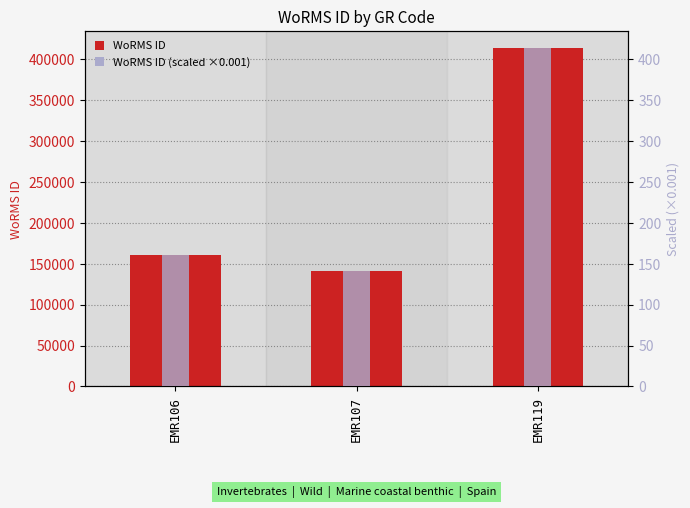

Is it true that WoRMS ID (scaled ×0.001) equals 88.0 at EMR106?

False